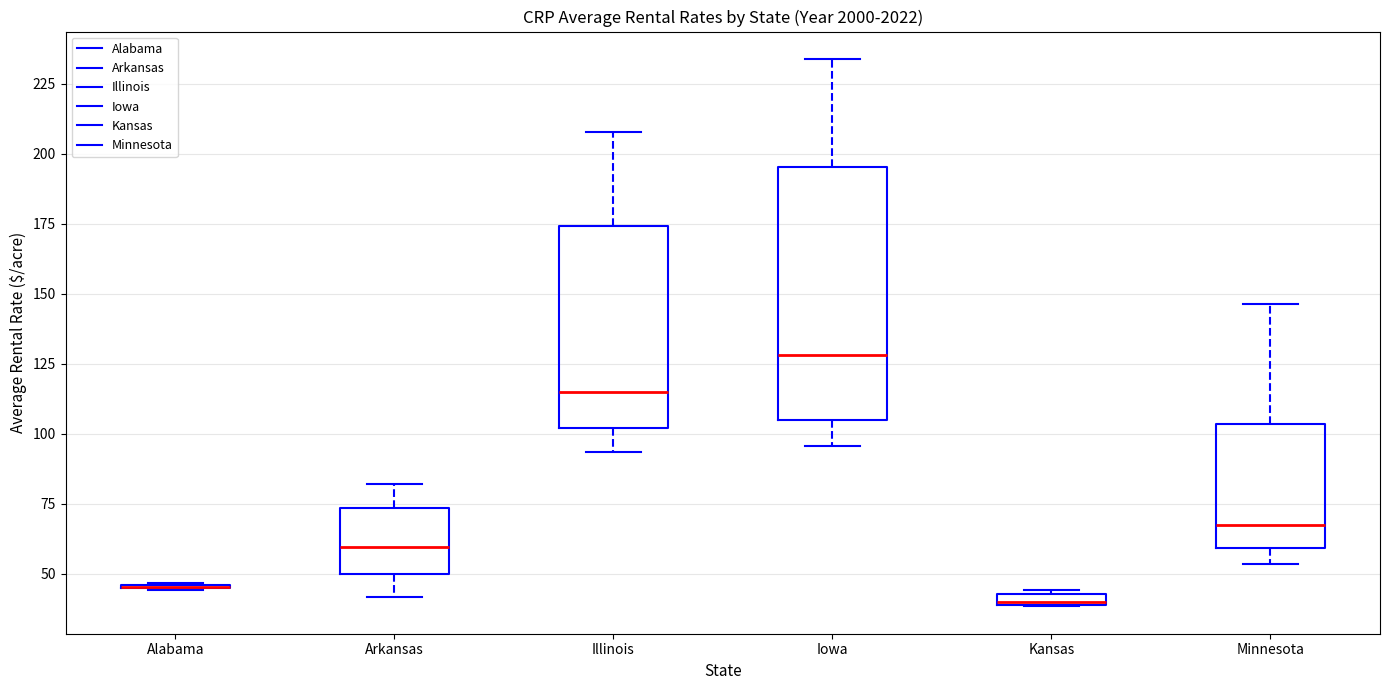

Where is the upper edge of the box for Arkansas on the y-axis? The values are not printed on the chart, so give them approximately, as read against the axis.

75